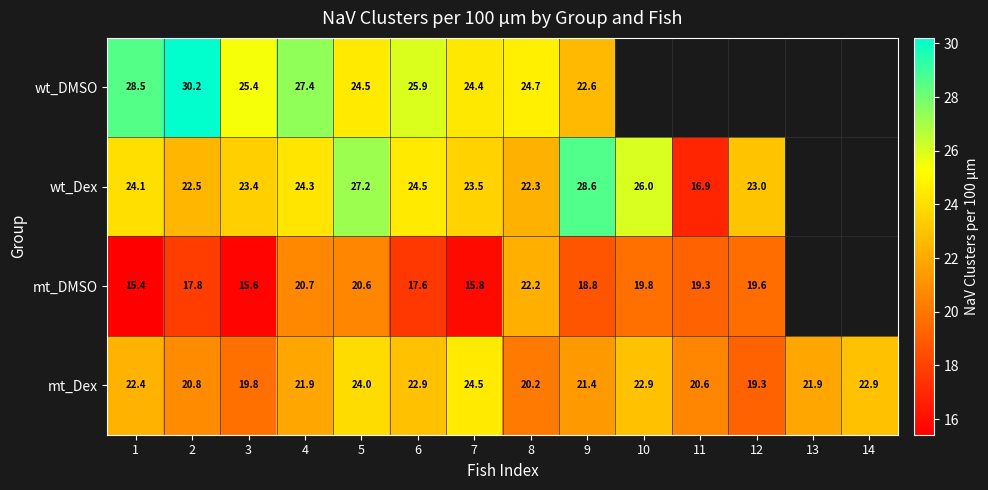

Is the value of mt_DMSO at 6 greater than the value of wt_DMSO at 1?

No